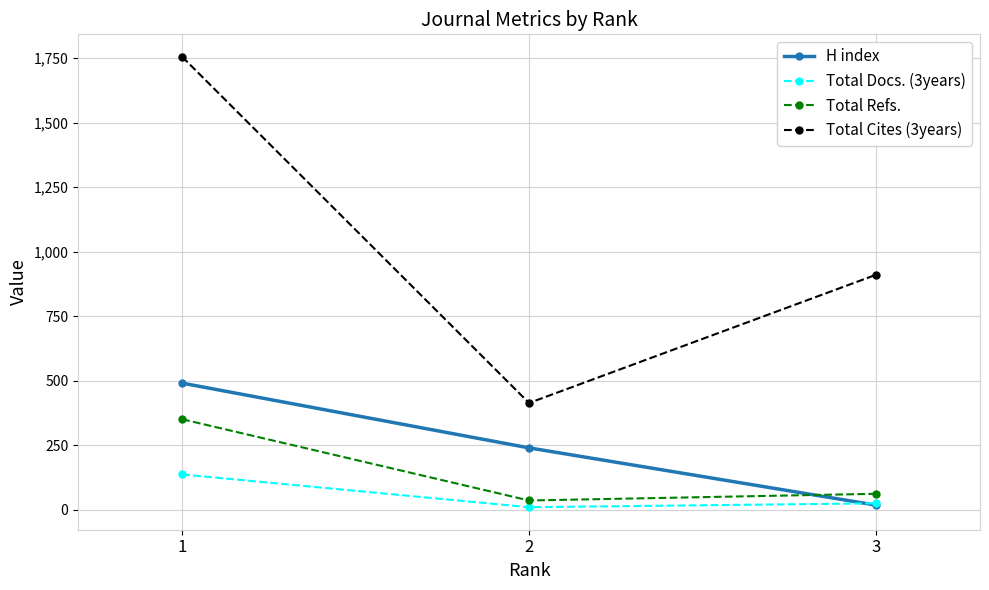

What are all the series names shown in the legend?

H index, Total Docs. (3years), Total Refs., Total Cites (3years)